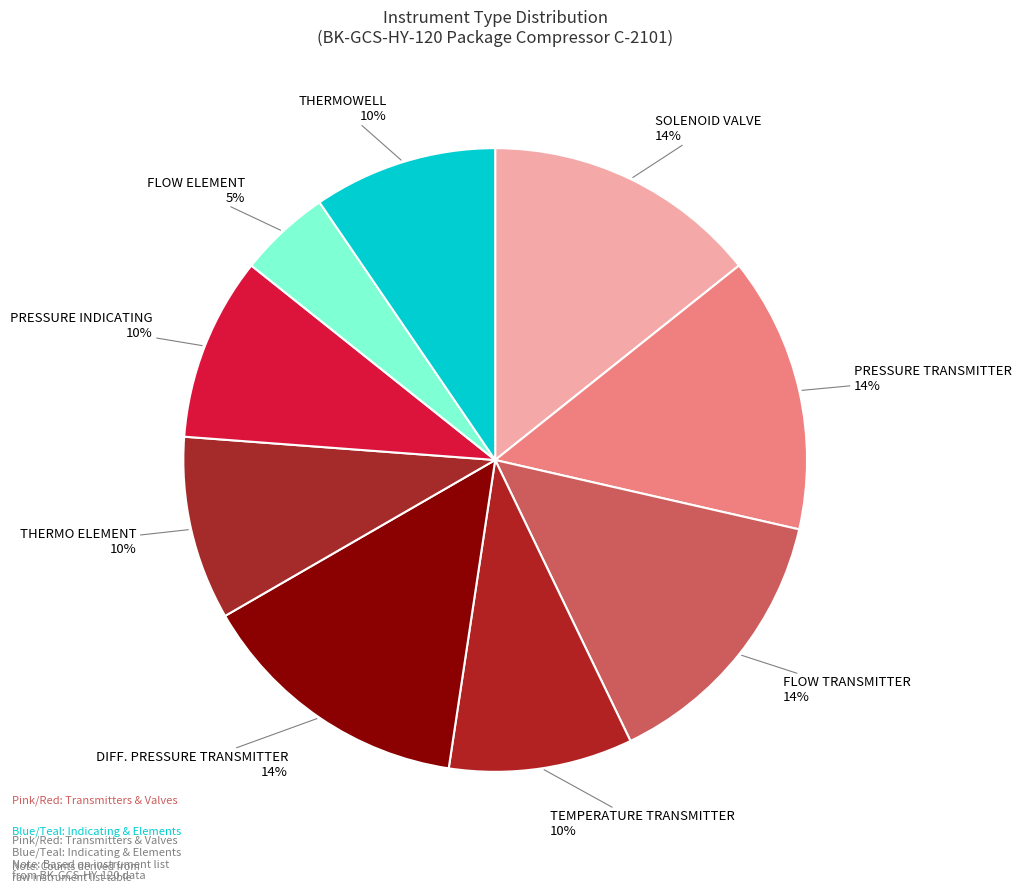

How many segments does this pie chart have?

9